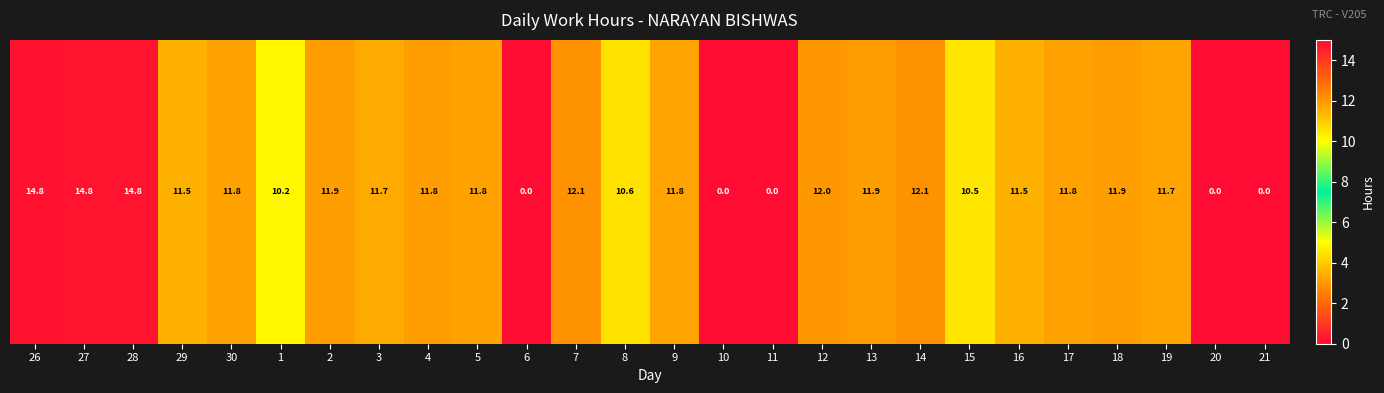

Count the number of categories in the chart.

26